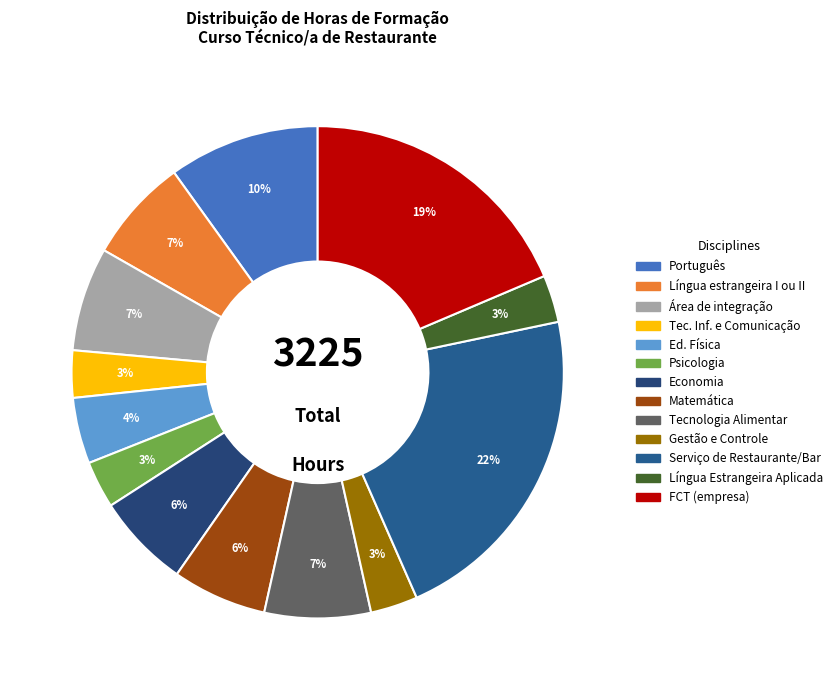

Which category has the biggest portion of the pie?

Serviço de Restaurante/Bar